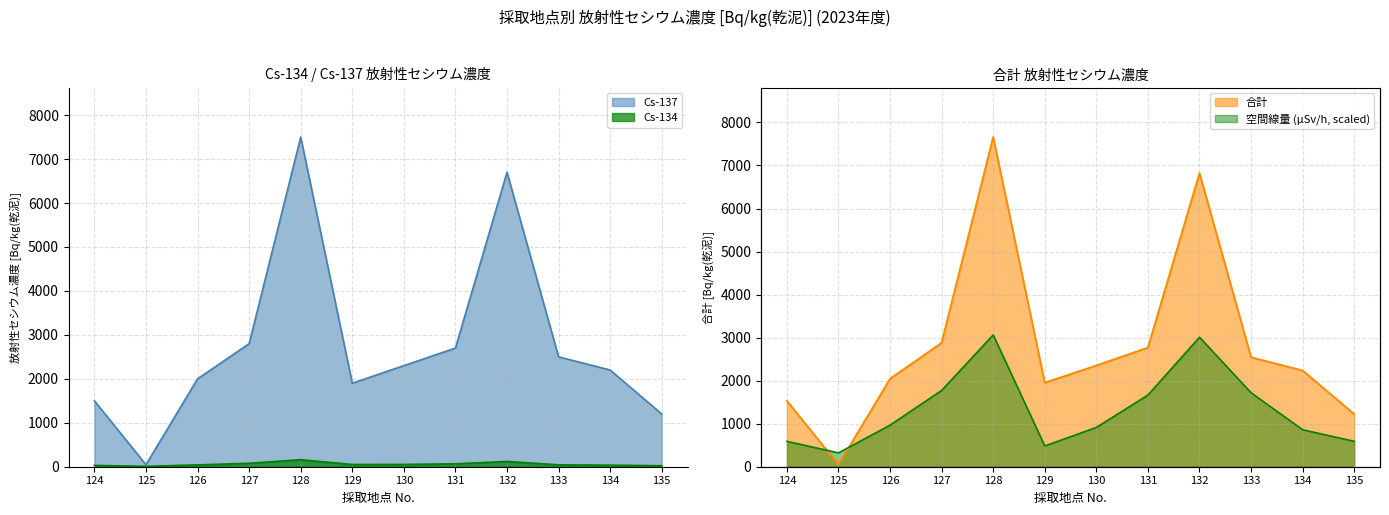

Which series has the largest range (max minus min)?

合計